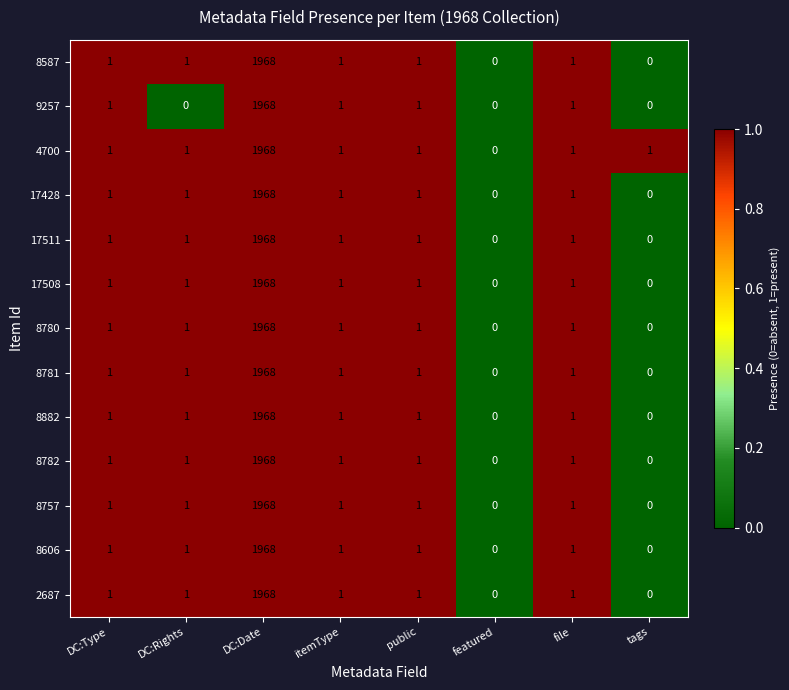

At which label does 17511 reach its peak?

DC:Date